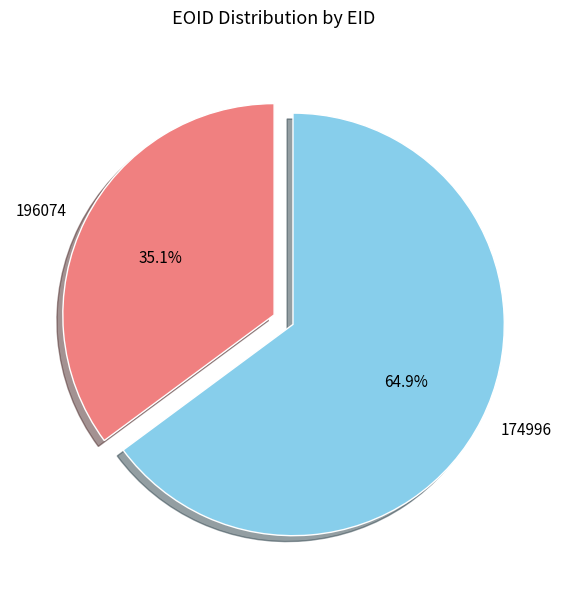

To the nearest percent, what is the average slice percentage?

50%